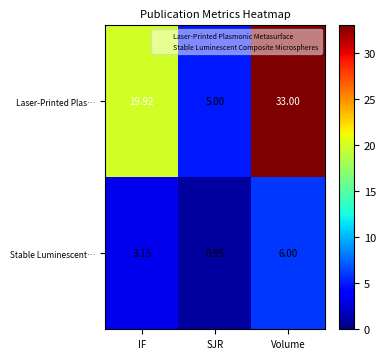

How many series are shown in this chart?

2